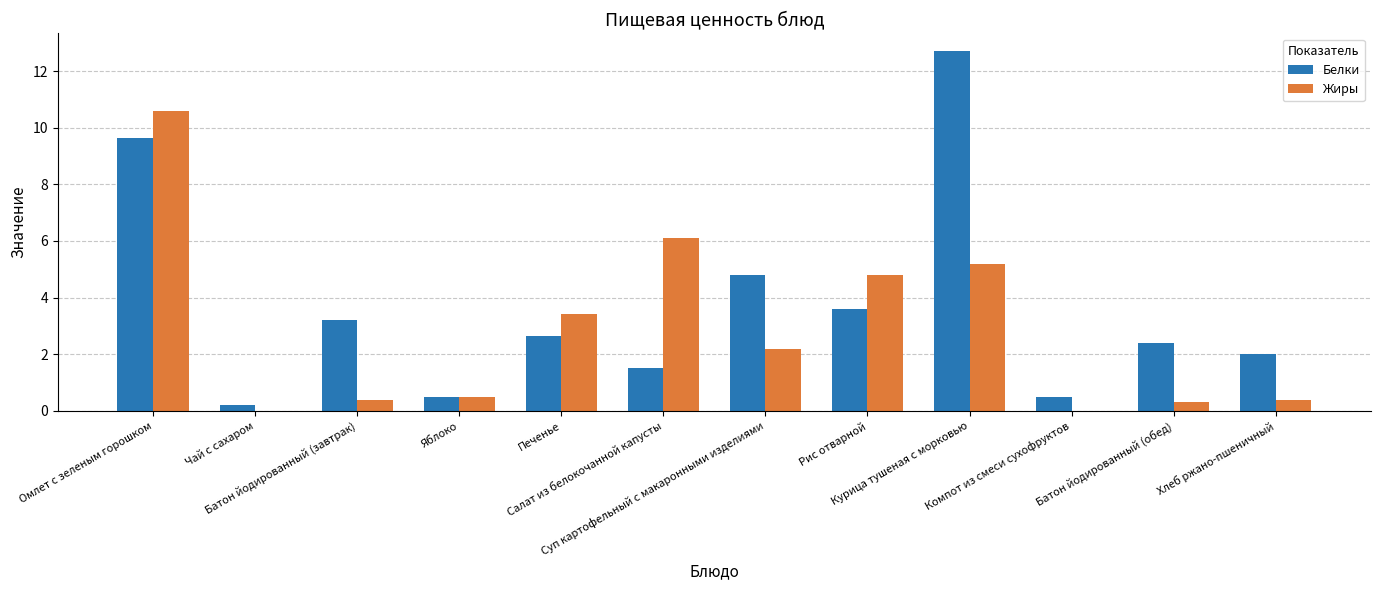

At which category does the chart reach its peak across all series?

Курица тушеная с морковью